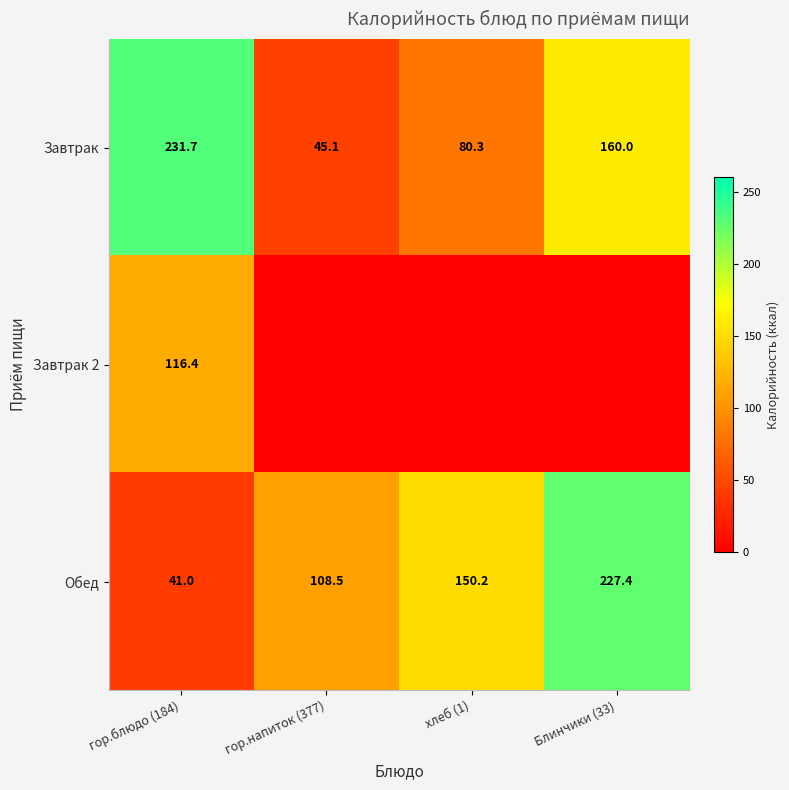

What is the minimum value for Обед?

41.0